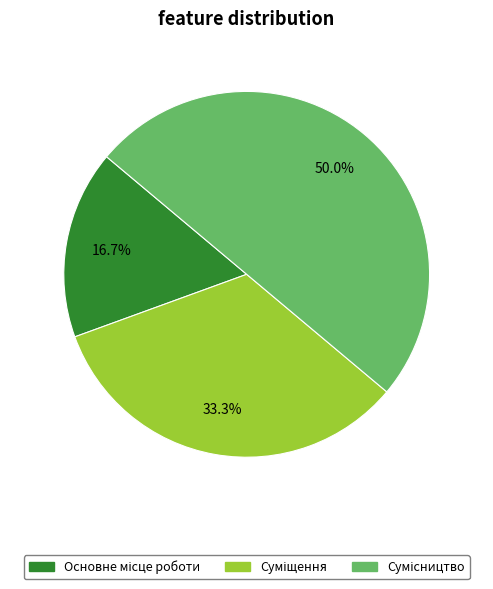

Count the number of slices in the pie.

3